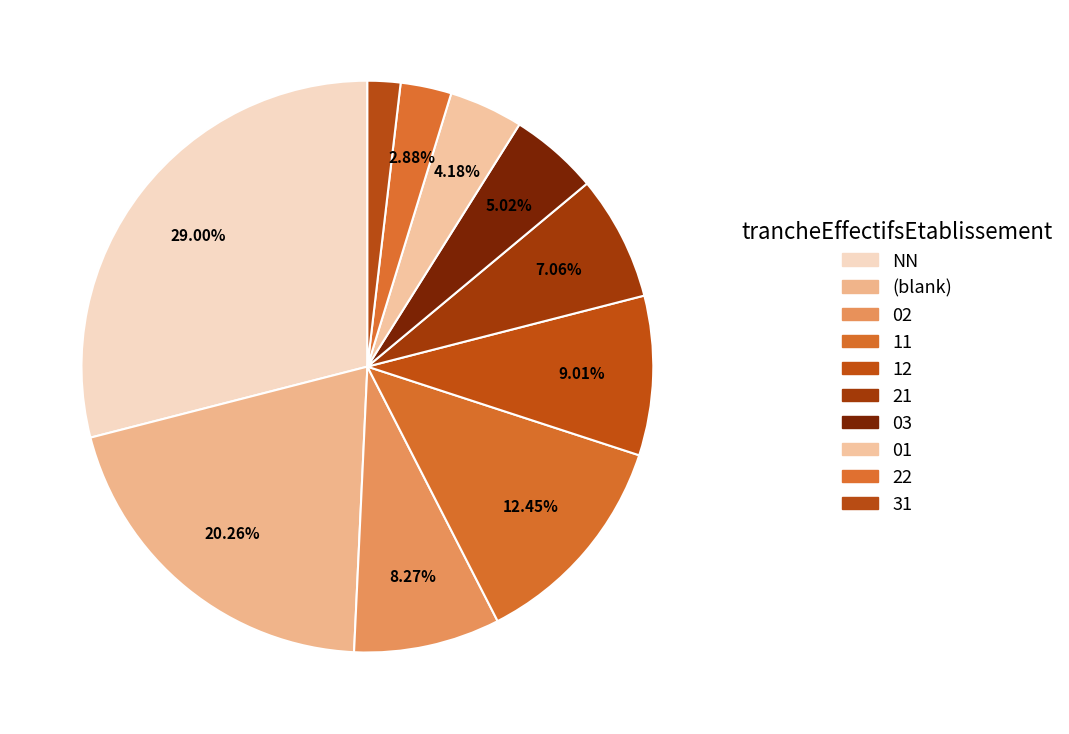

How many segments does this pie chart have?

10